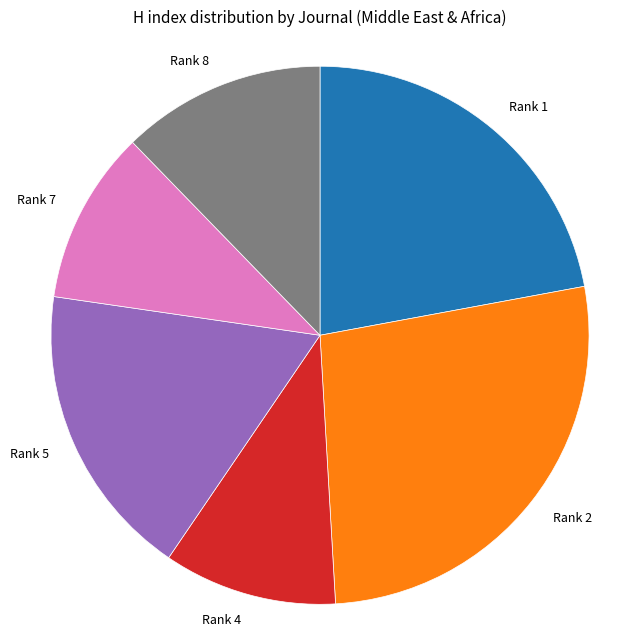

What is the largest slice in the pie chart?

Rank 2